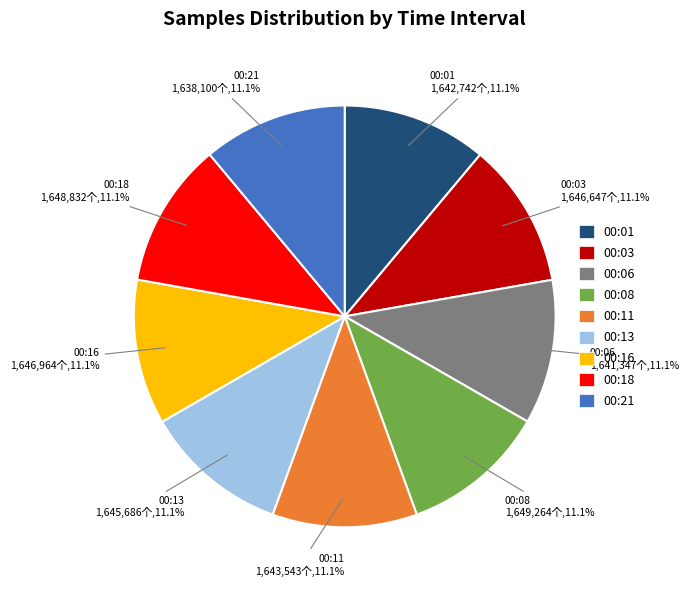

Approximately how many times larger is the value at 00:08 compared to 00:06?

1.0